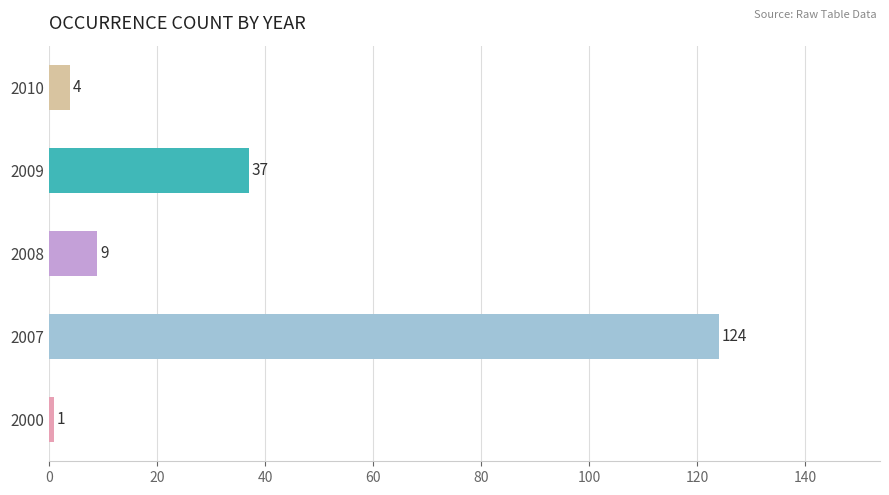

Which category has the highest value across all series?

2007